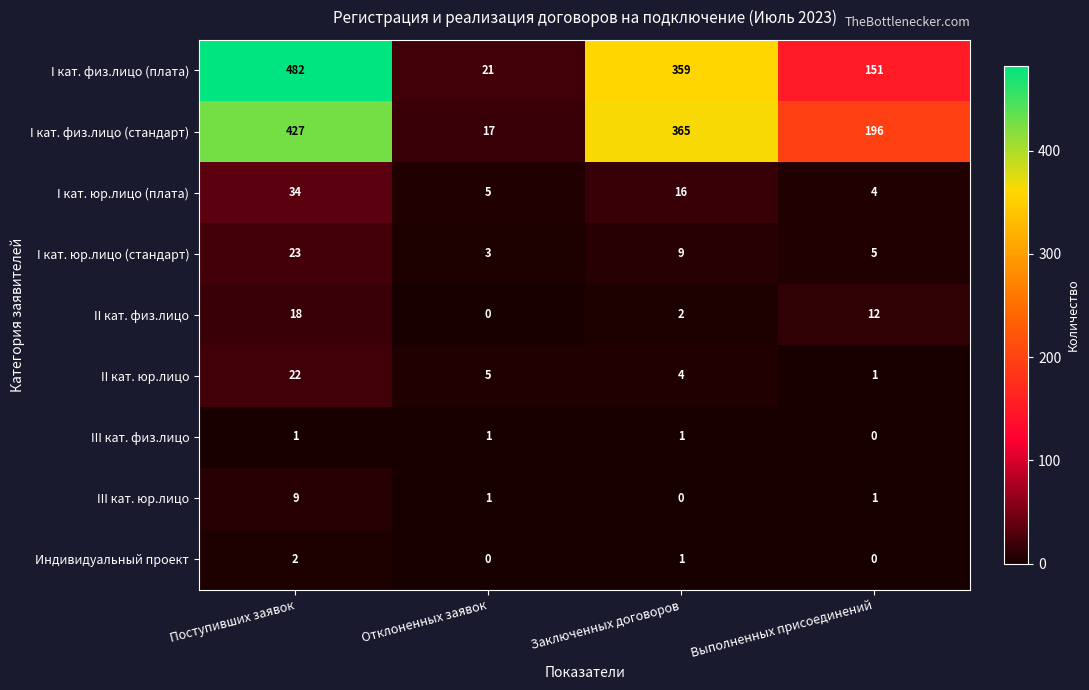

The Индивидуальный проект series shows 1 at Заключенных договоров. True or false?

True